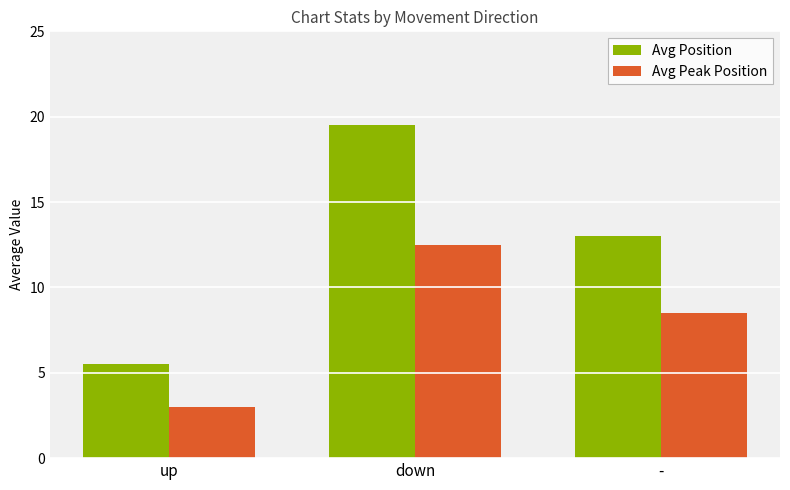

At which label does Avg Peak Position reach its minimum?

up